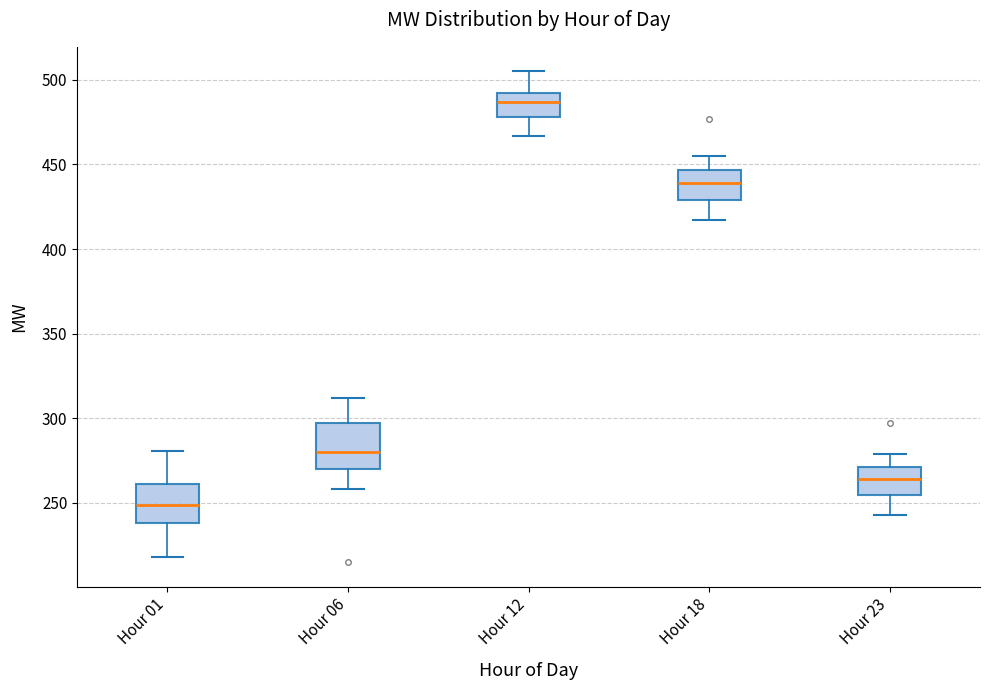

Which box's median line is the lowest?

Hour 01